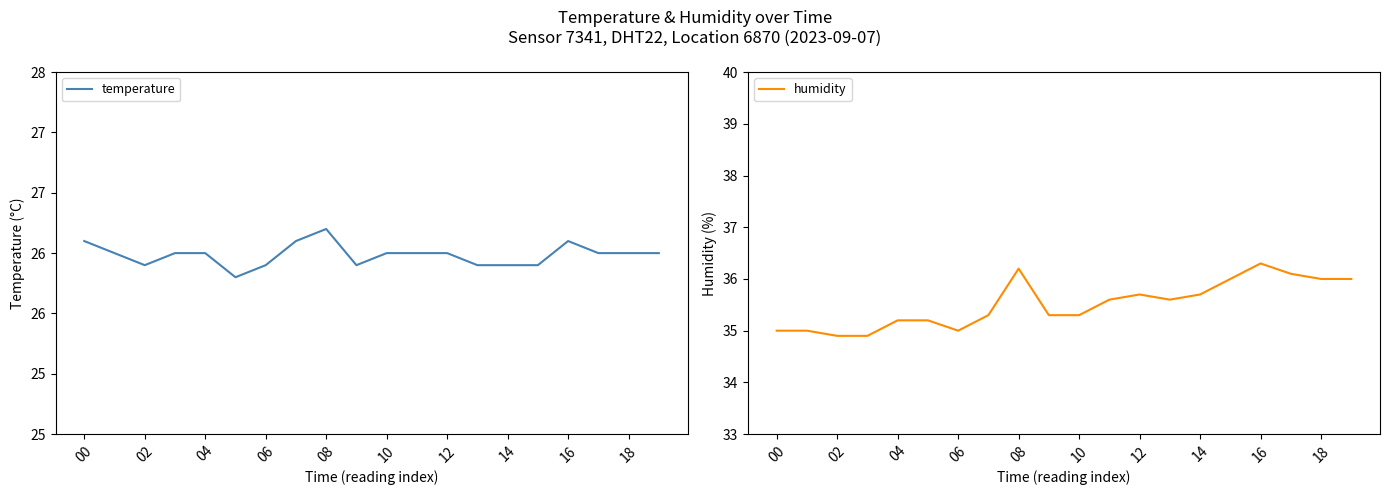

At which label does humidity reach its peak?

16